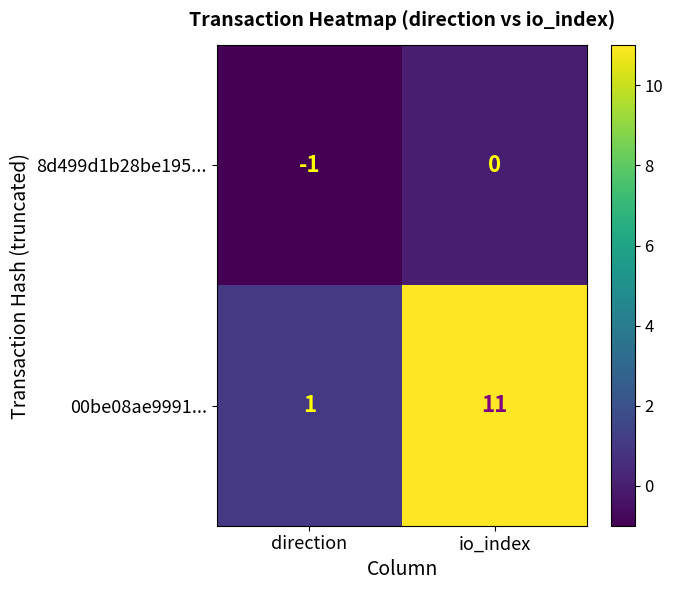

How many series are shown in this chart?

2